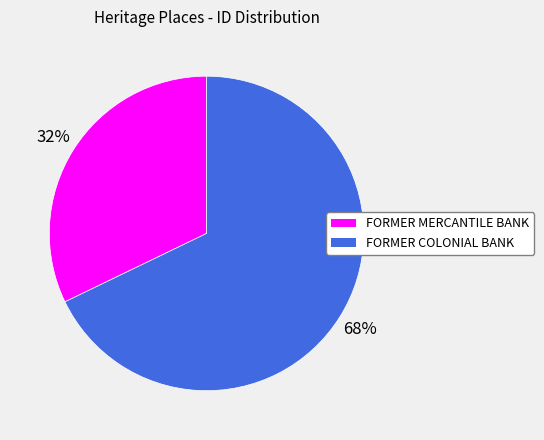

Count the number of slices in the pie.

2